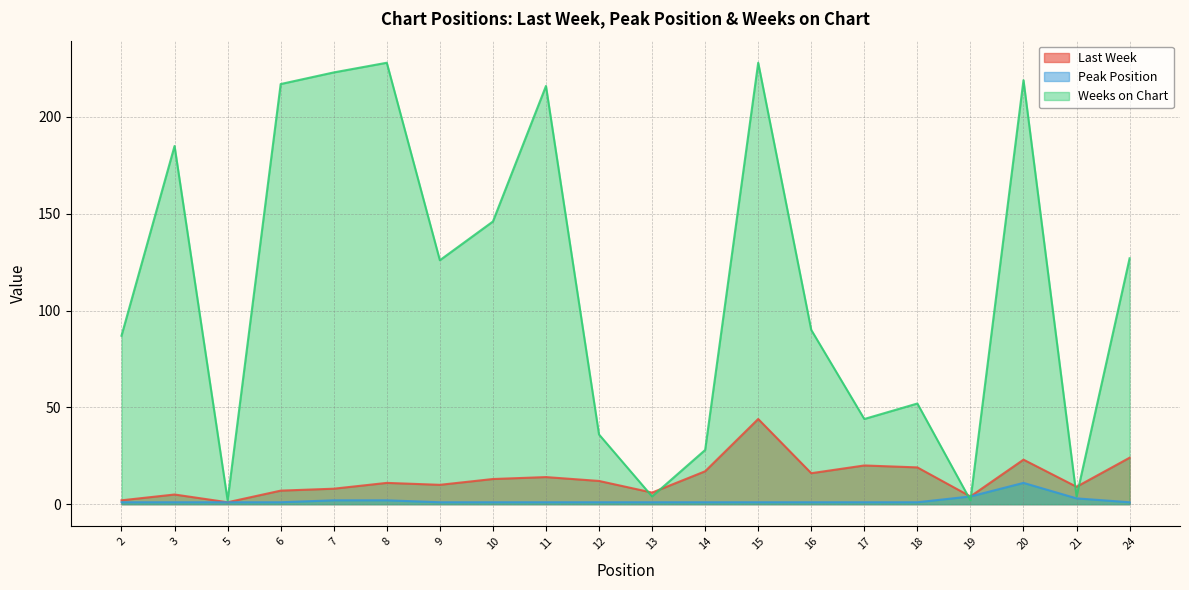

Reading left to right, transcribe all the data shown in this chart.

Last Week: 2	5	1	7	8	11	10	13	14	12	6	17	44	16	20	19	4	23	9	24
Peak Position: 1	1	1	1	2	2	1	1	1	1	1	1	1	1	1	1	4	11	3	1
Weeks on Chart: 87	185	2	217	223	228	126	146	216	36	4	28	228	90	44	52	2	219	4	127